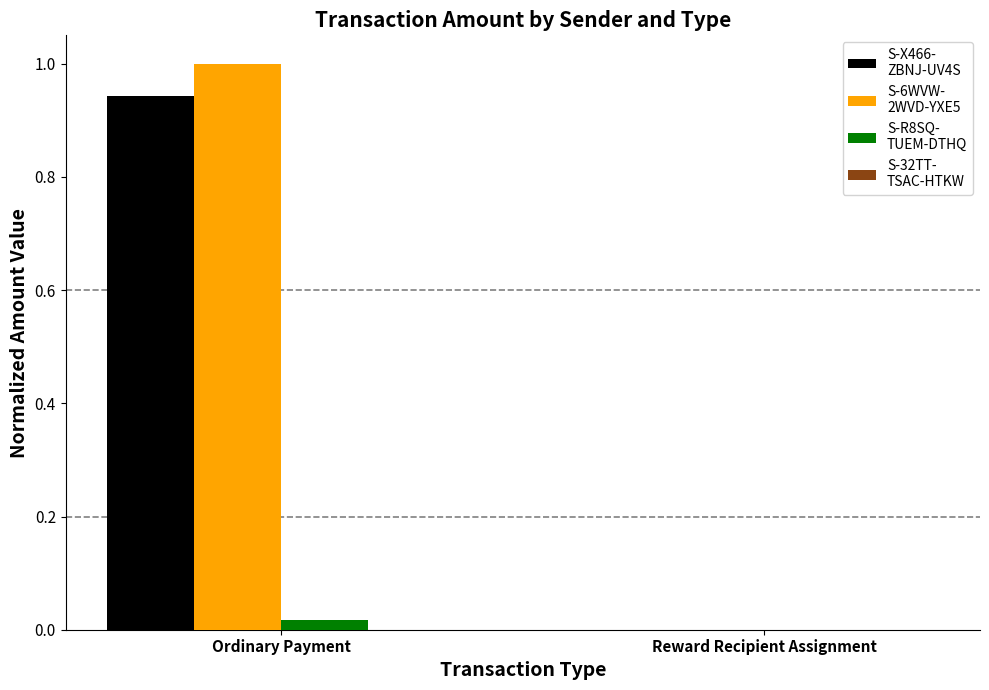

At which category is the sum across all series the highest?

Ordinary Payment